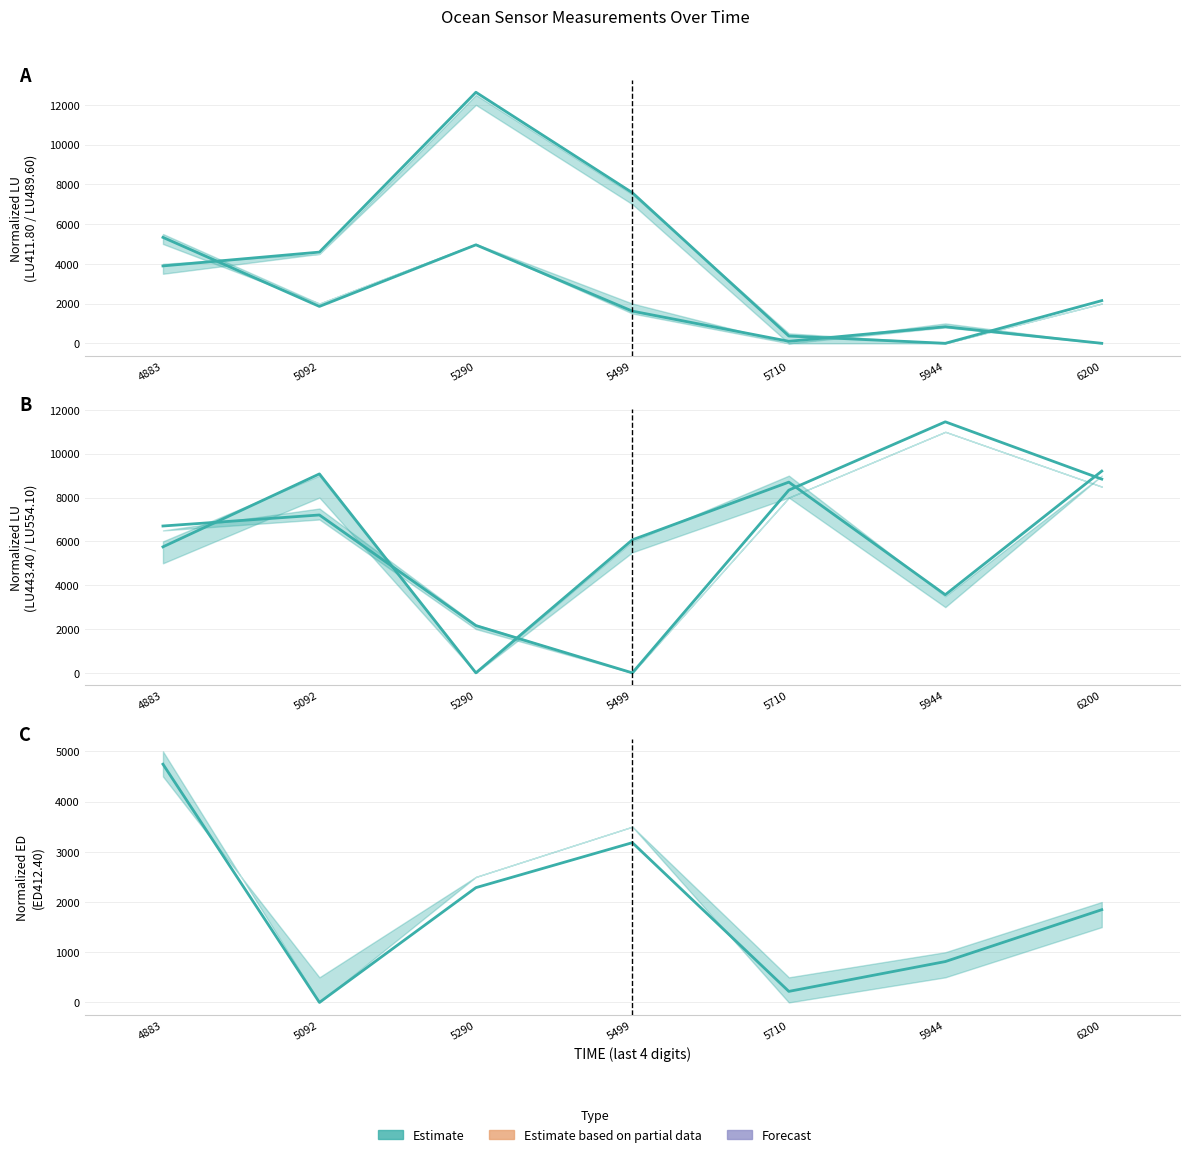

Where do LU(LU411.80) and LU(LU443.40) first cross each other?

5092 and 5290